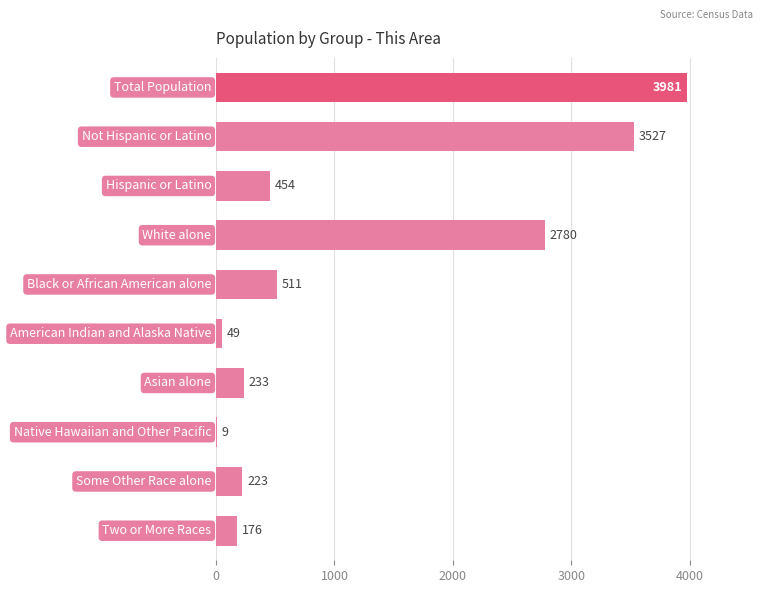

What is the sum of all values?

11943